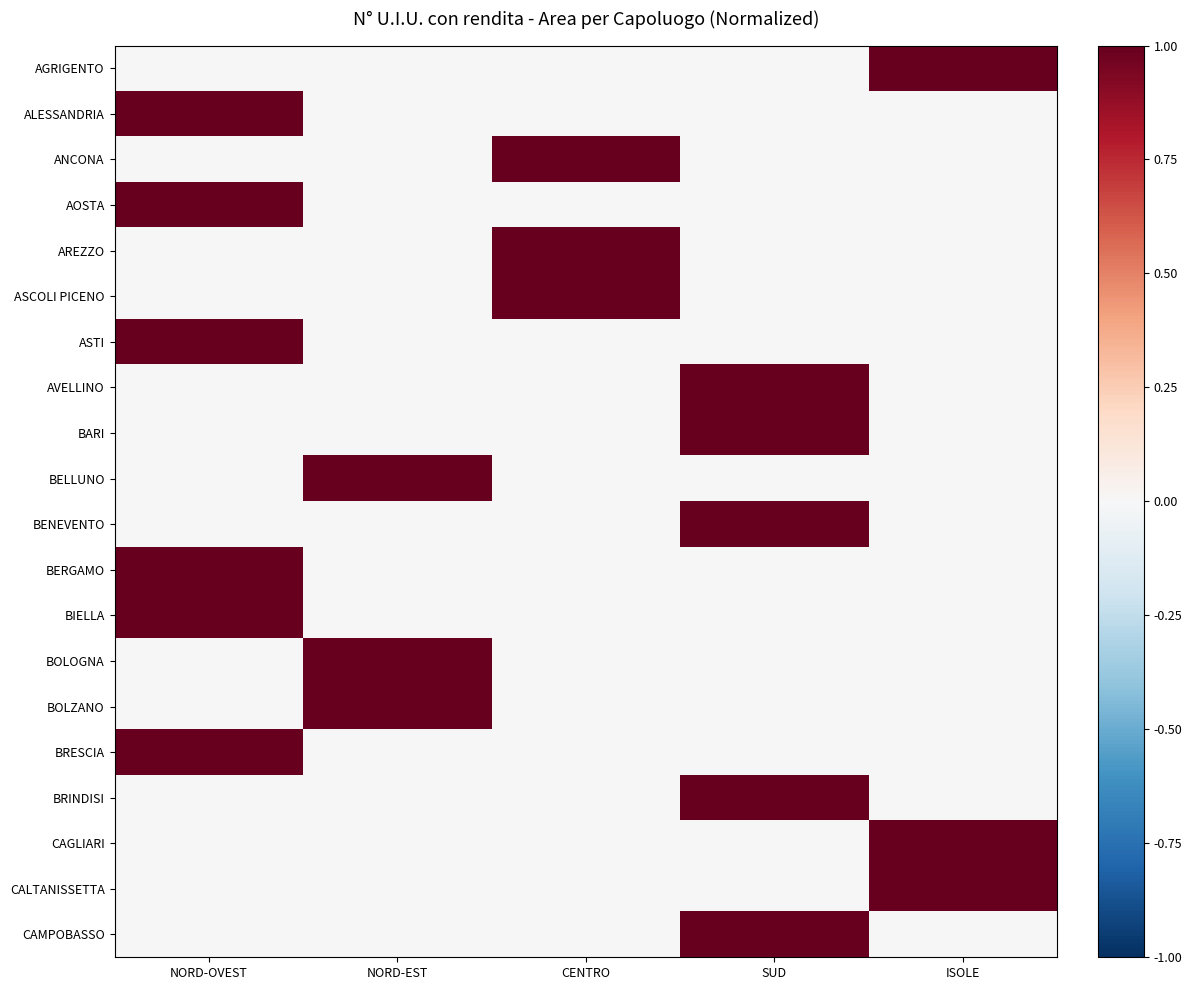

What is the total value across all series at NORD-EST?

3